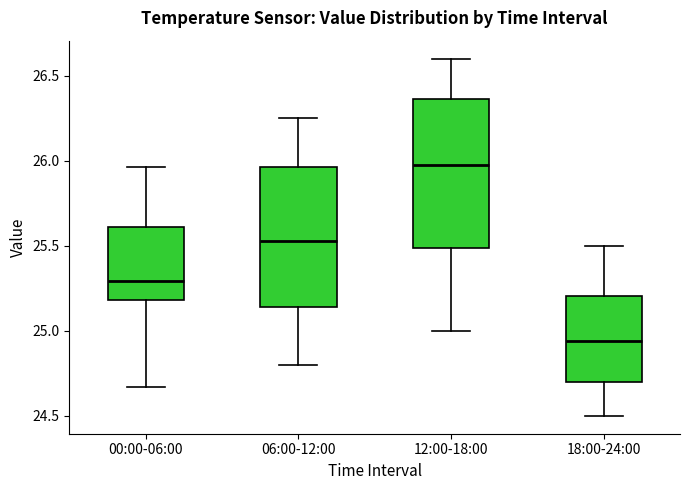

Where is the upper edge of the box for 06:00-12:00 on the y-axis? The values are not printed on the chart, so give them approximately, as read against the axis.

25.95